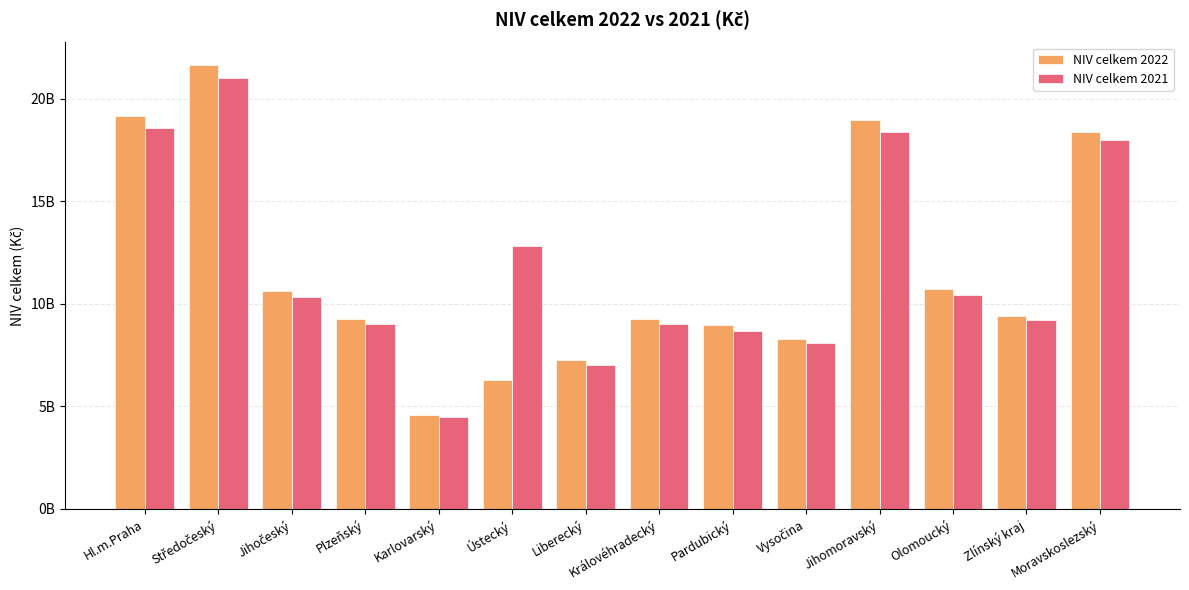

Are the bars horizontal?

No